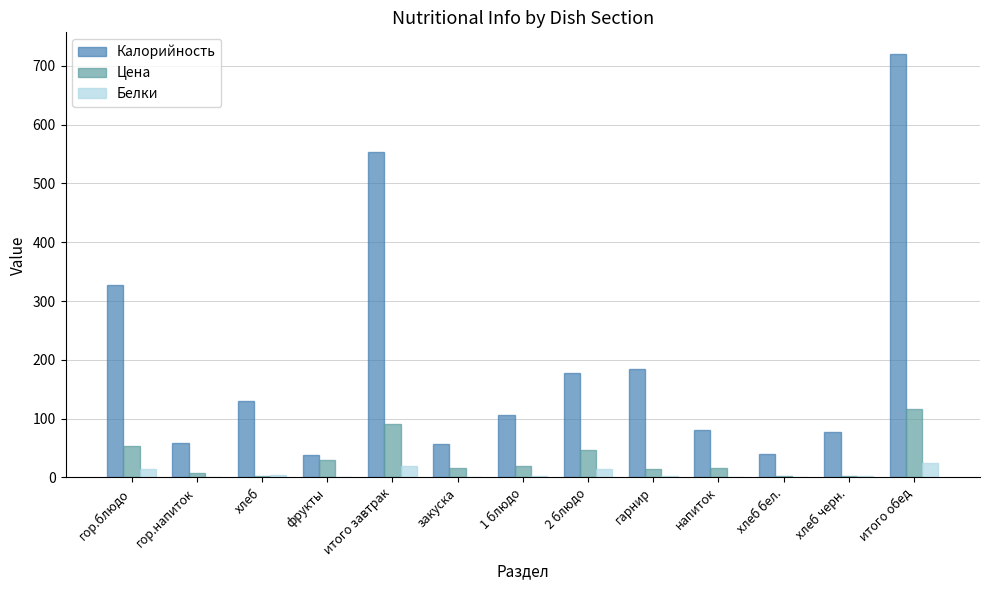

Which category has the highest value across all series?

итого обед